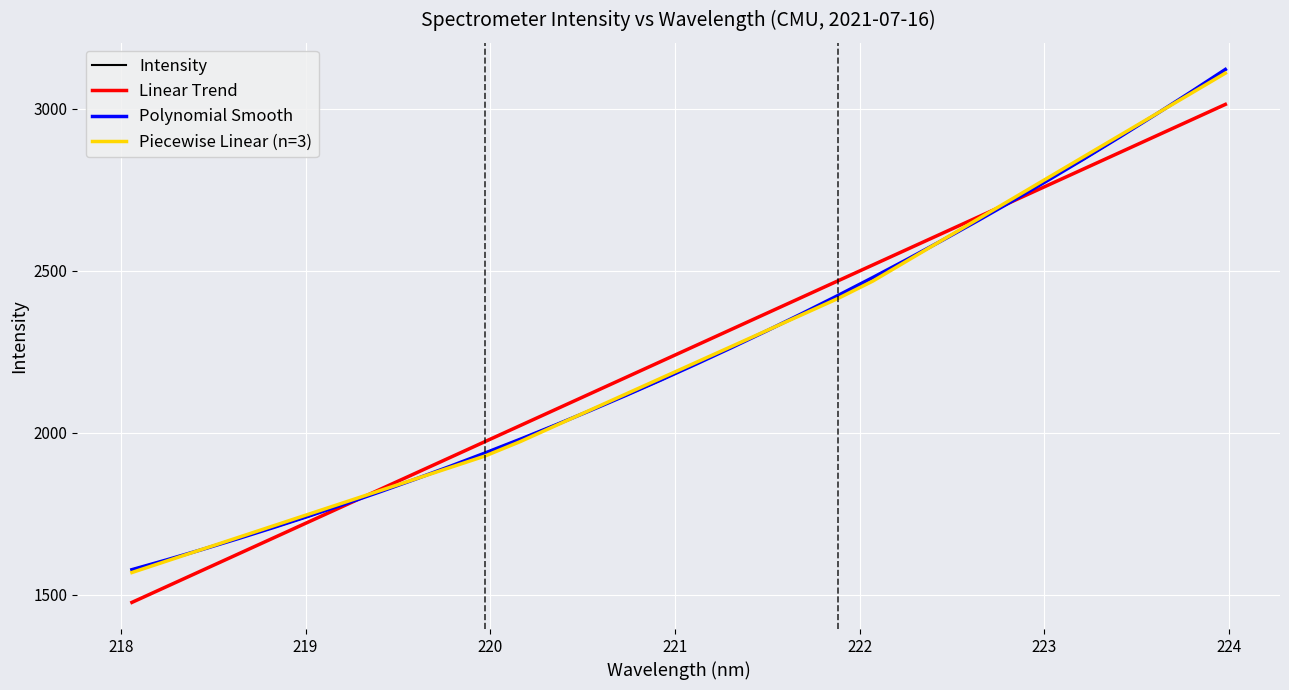

What is the smallest value displayed?

1476.1